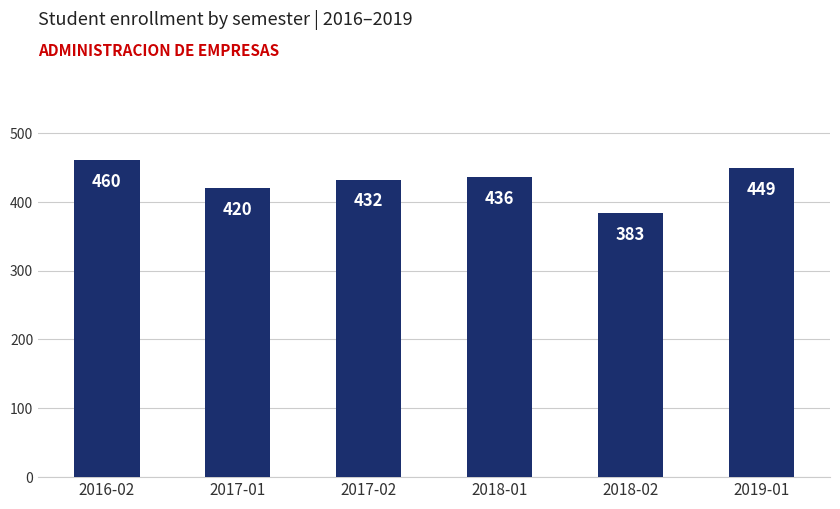

Which category has the highest value across all series?

2016-02